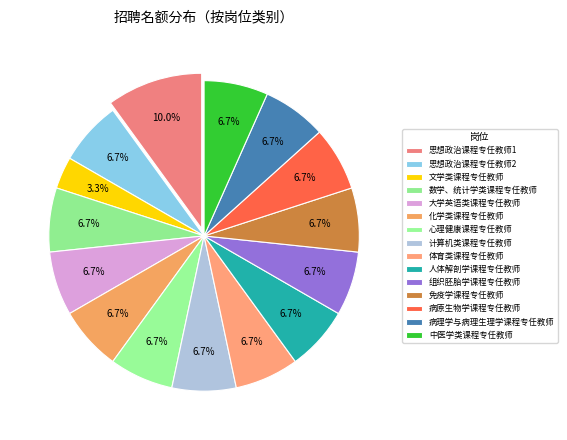

How many segments does this pie chart have?

15